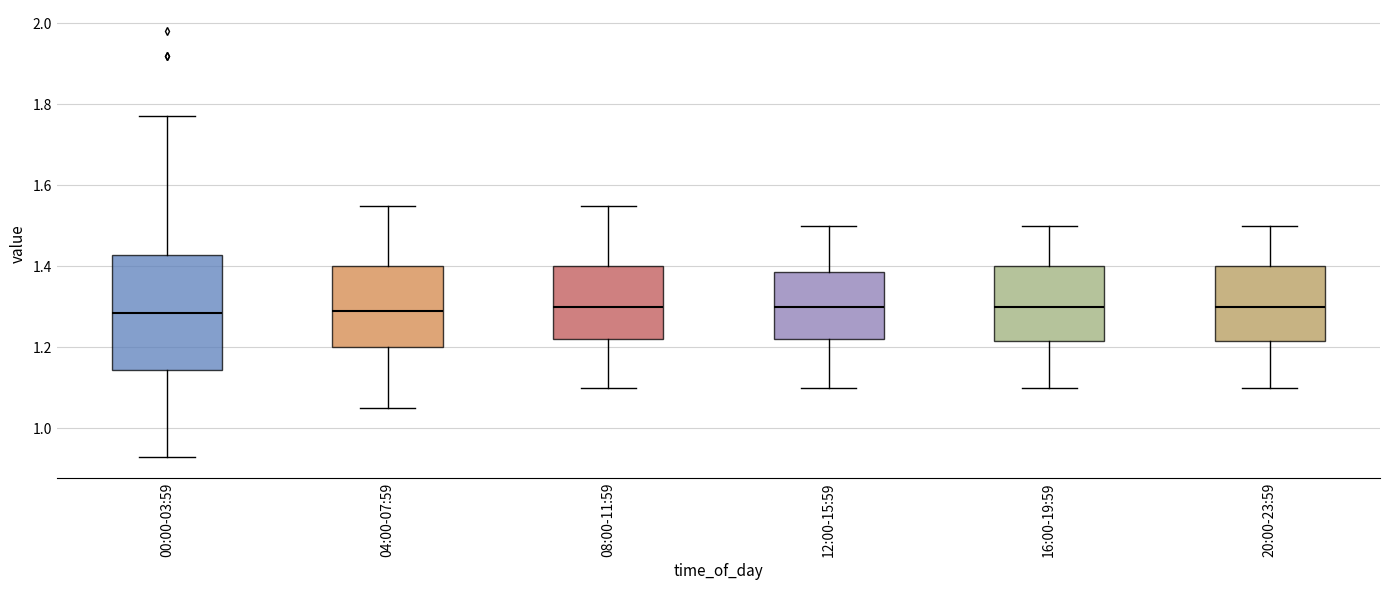

Where is the upper edge of the box for 08:00-11:59 on the y-axis? The values are not printed on the chart, so give them approximately, as read against the axis.

1.40